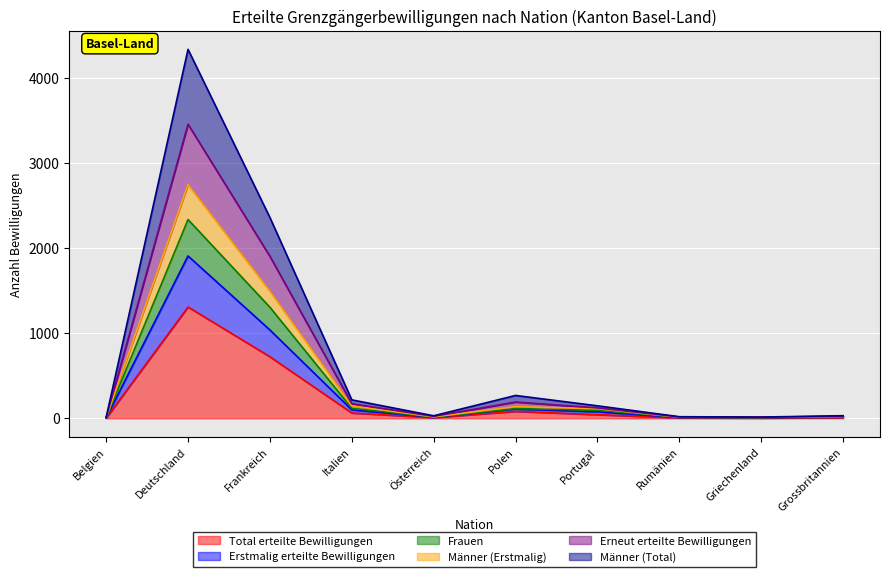

What is the highest value of the Total erteilte Bewilligungen series?

1309